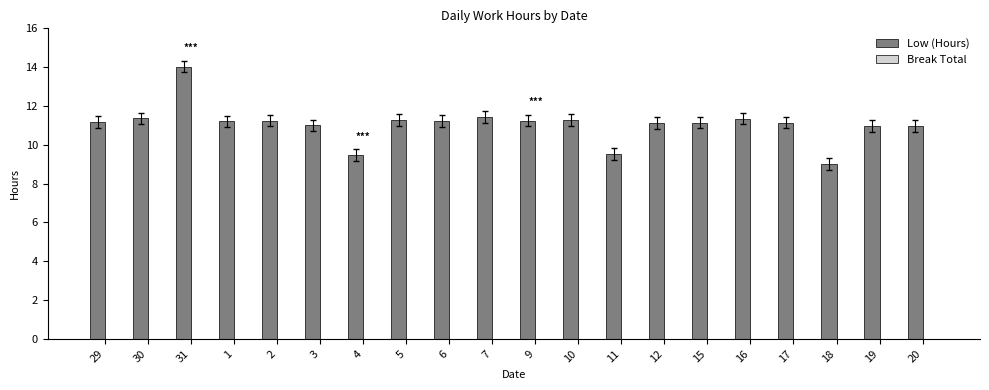

What is the sum of the values at 3 and 11?

20.5